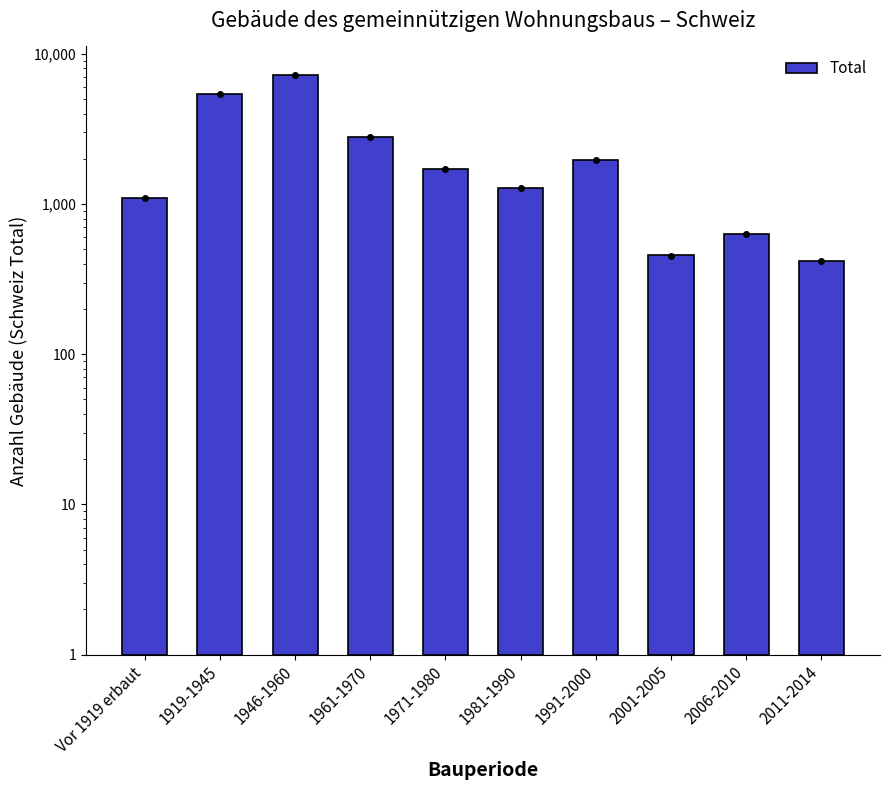

Approximately how many times larger is the value at 1946-1960 compared to 1981-1990?

5.6